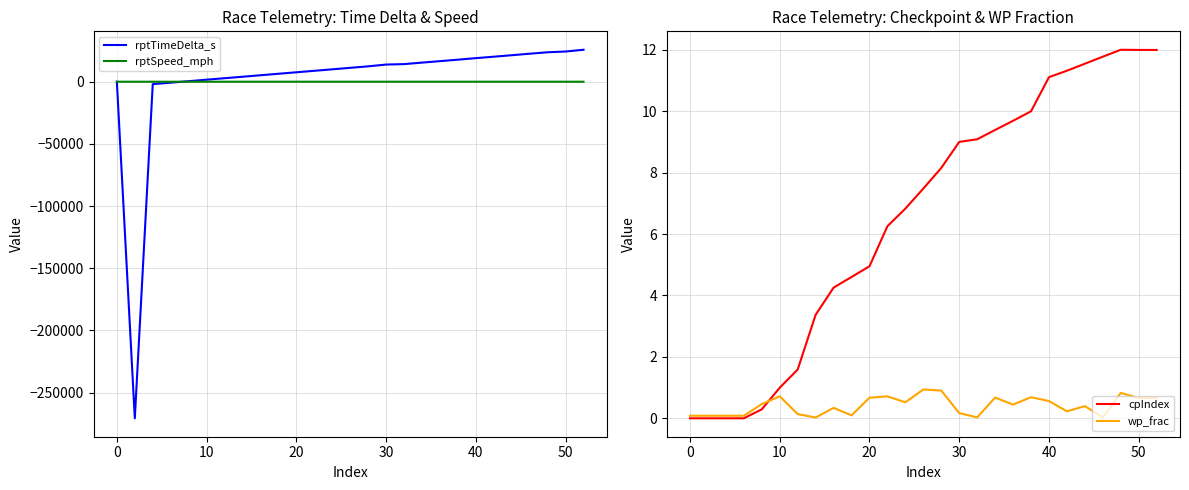

True or false: wp_frac has a value of 0.4 at 50.

False